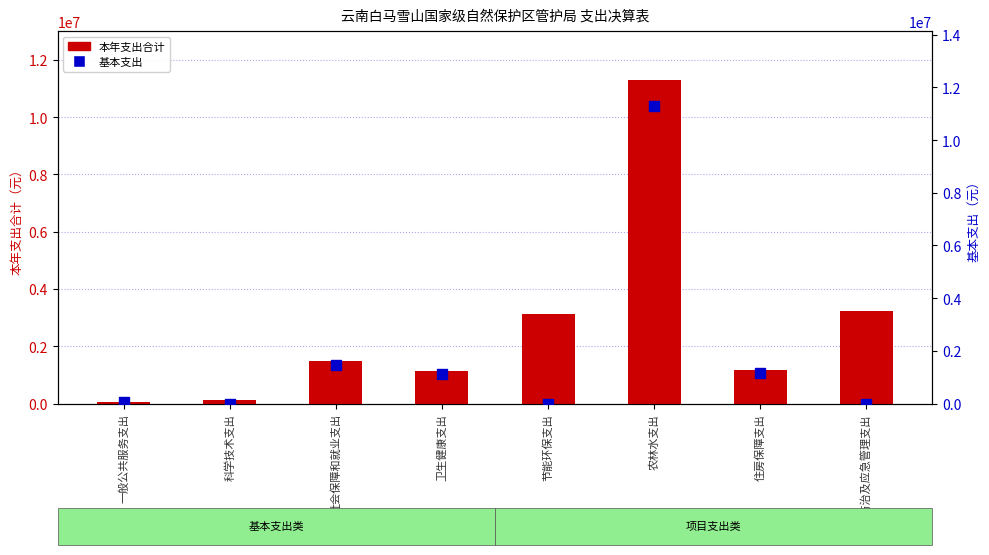

Is the value of 本年支出合计 at 灾害防治及应急管理支出 greater than the value of 基本支出 at 社会保障和就业支出?

Yes